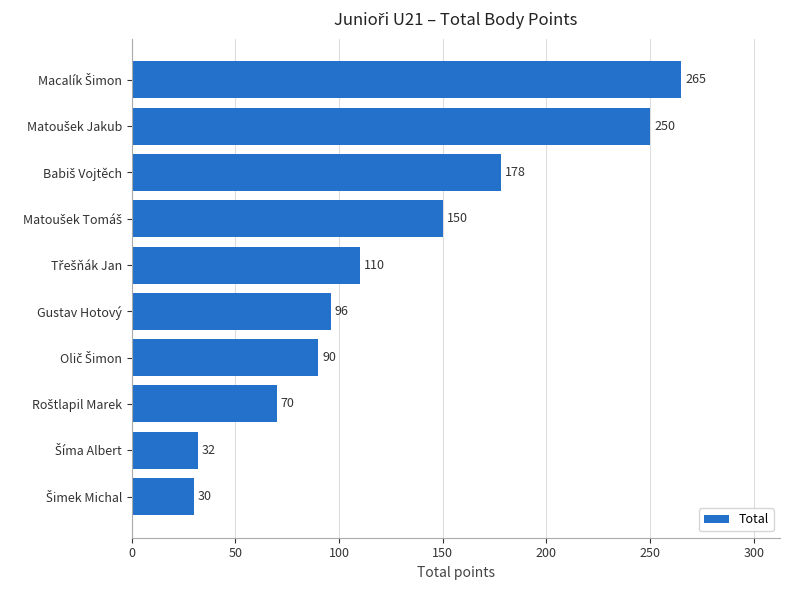

How many distinct data groups are displayed?

1